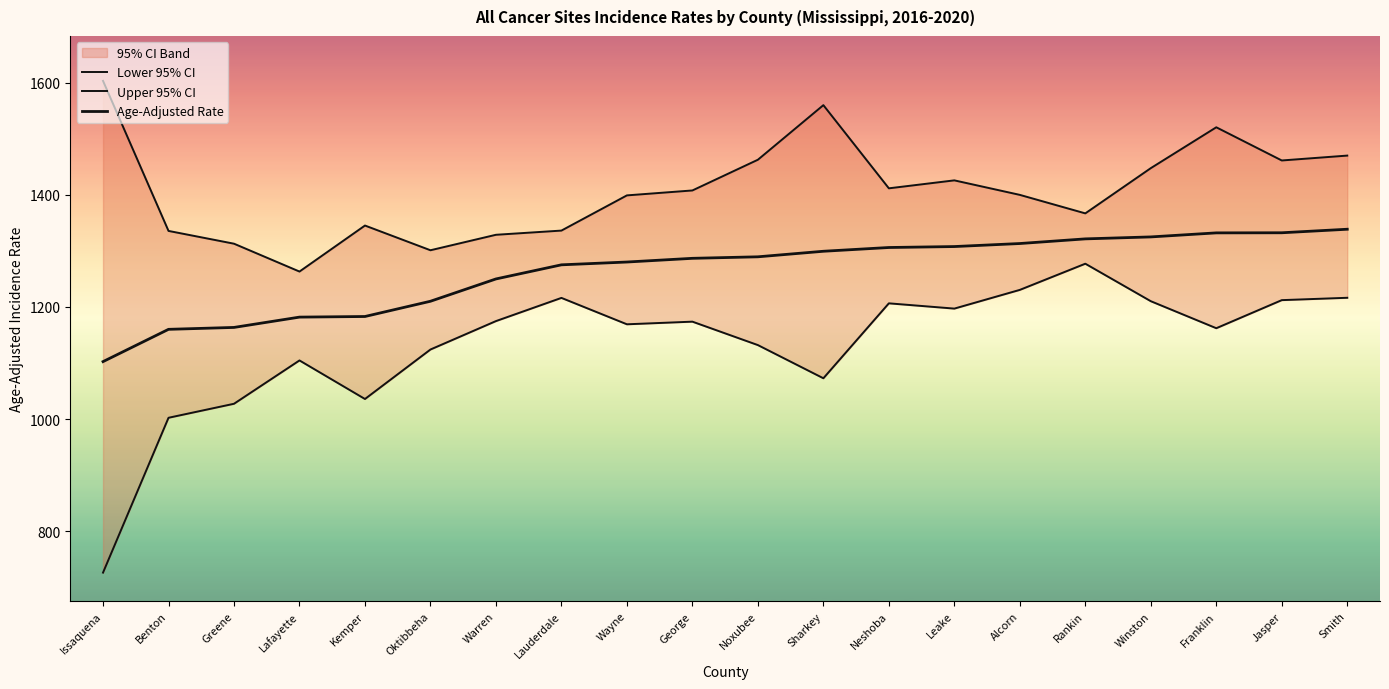

What is the sum of the Lower 95% CI values at Noxubee and Benton?

2134.1